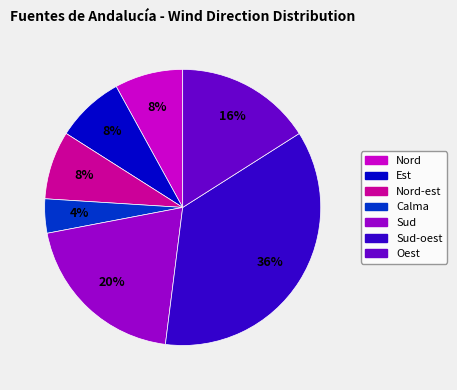

How many slices are in this pie chart?

7